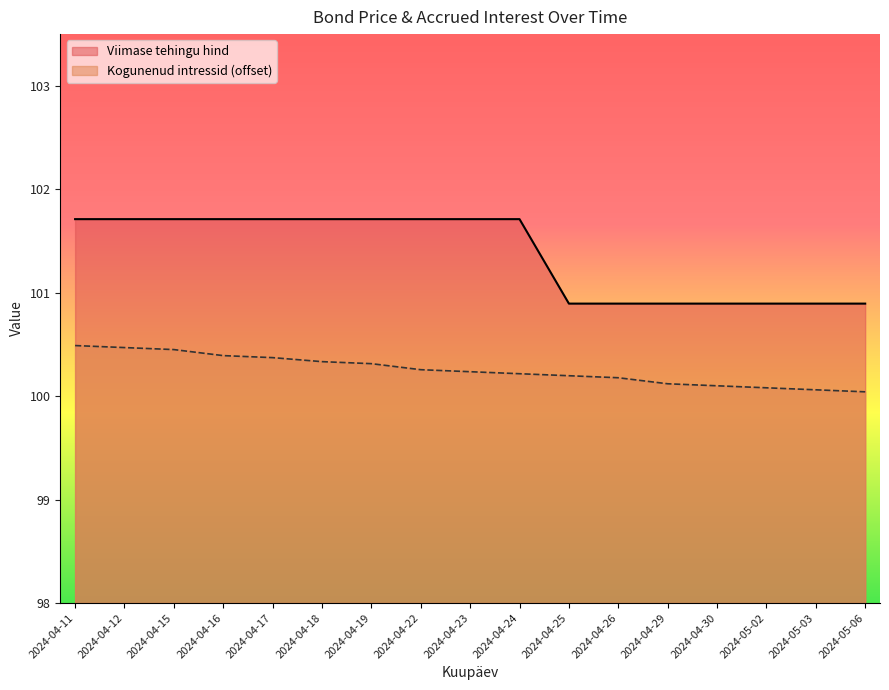

At which label is Viimase tehingu hind closest to 101?

2024-04-25